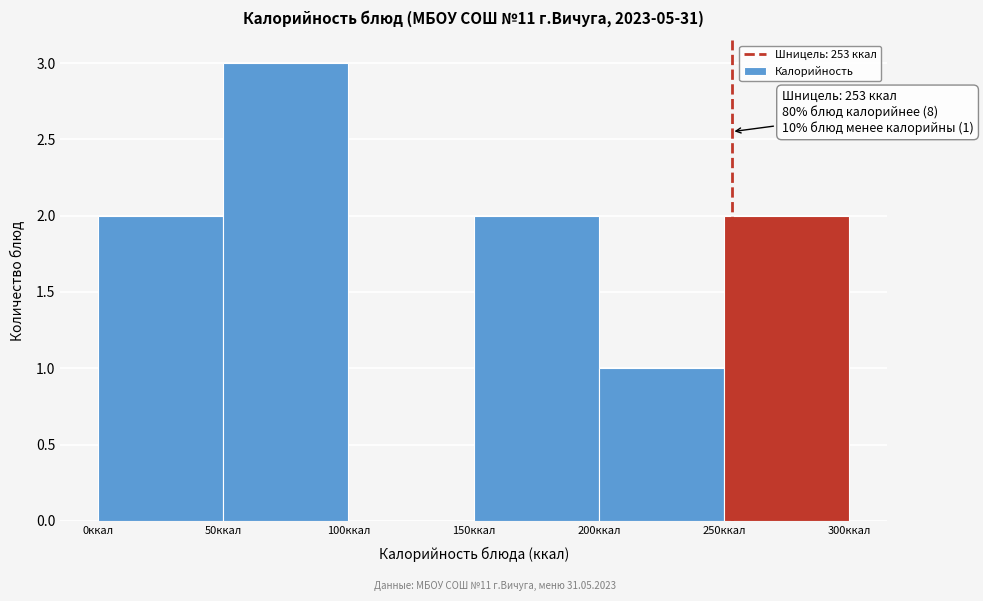

Which range on the x-axis has the tallest bar?

50 to 100